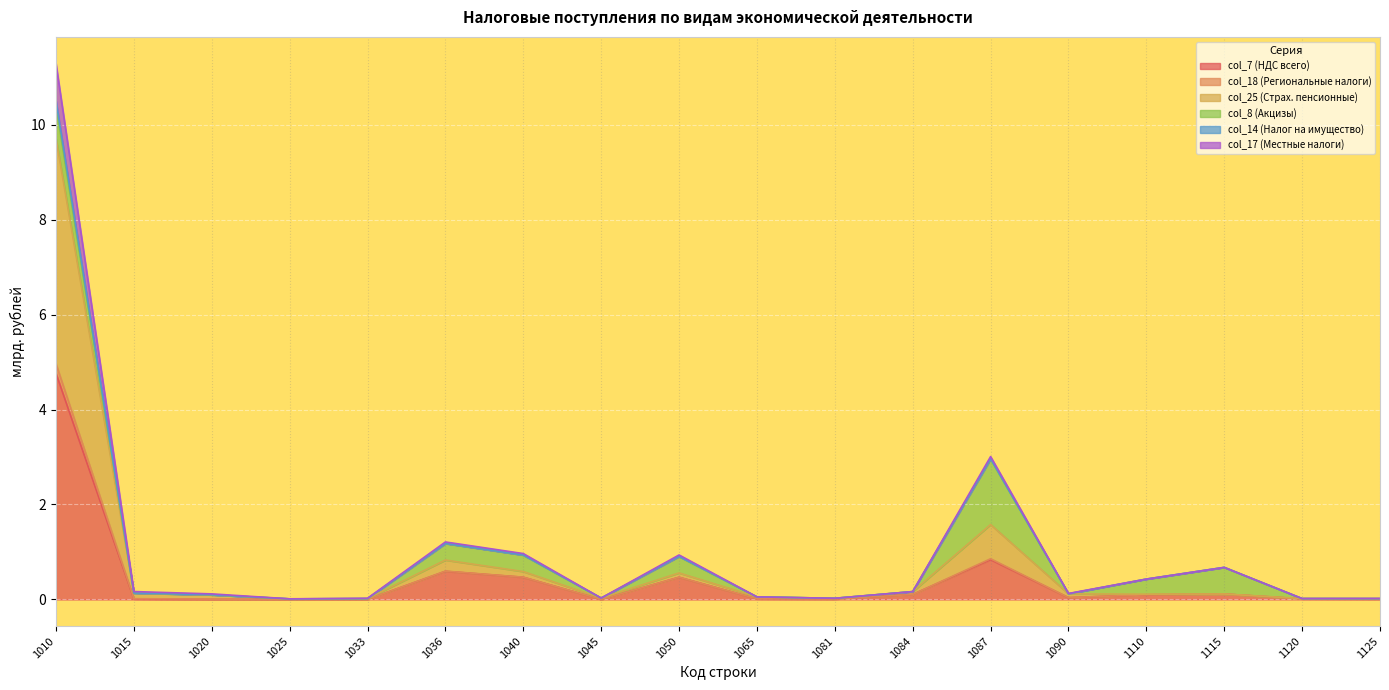

How many interior local valleys does the col_7 (НДС всего) series have?

4